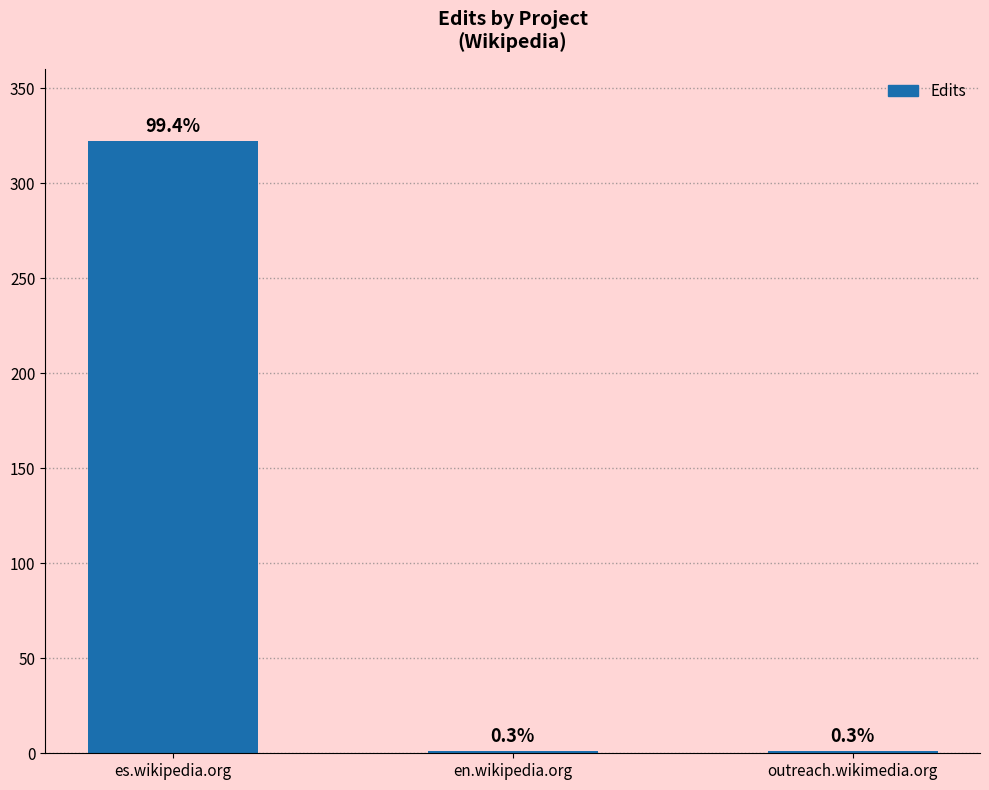

Are the bars horizontal?

No